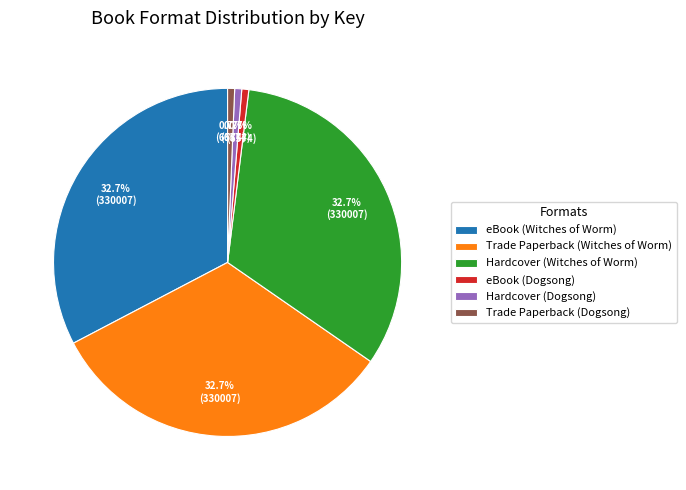

To the nearest percent, what portion does Hardcover (Dogsong) represent?

1%